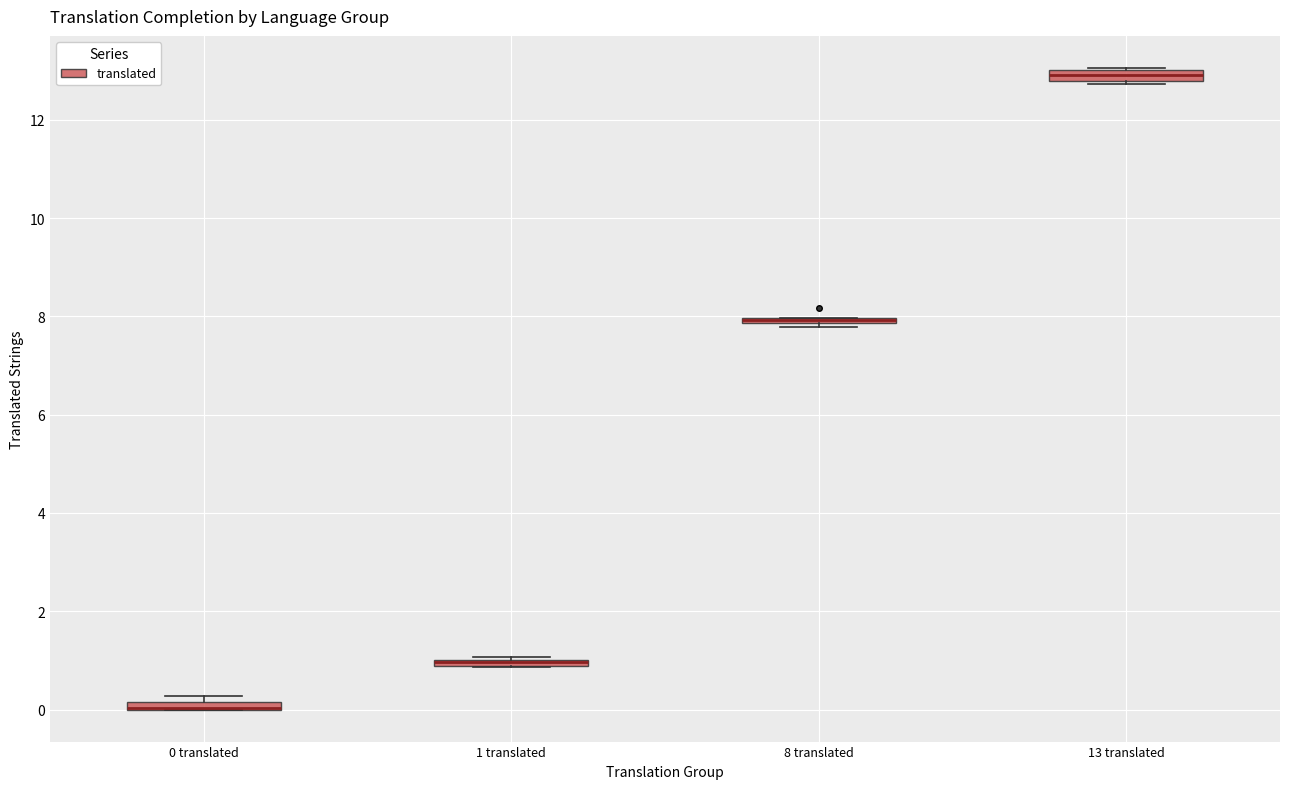

Where is the lower edge of the box for 8 translated on the y-axis? The values are not printed on the chart, so give them approximately, as read against the axis.

7.8